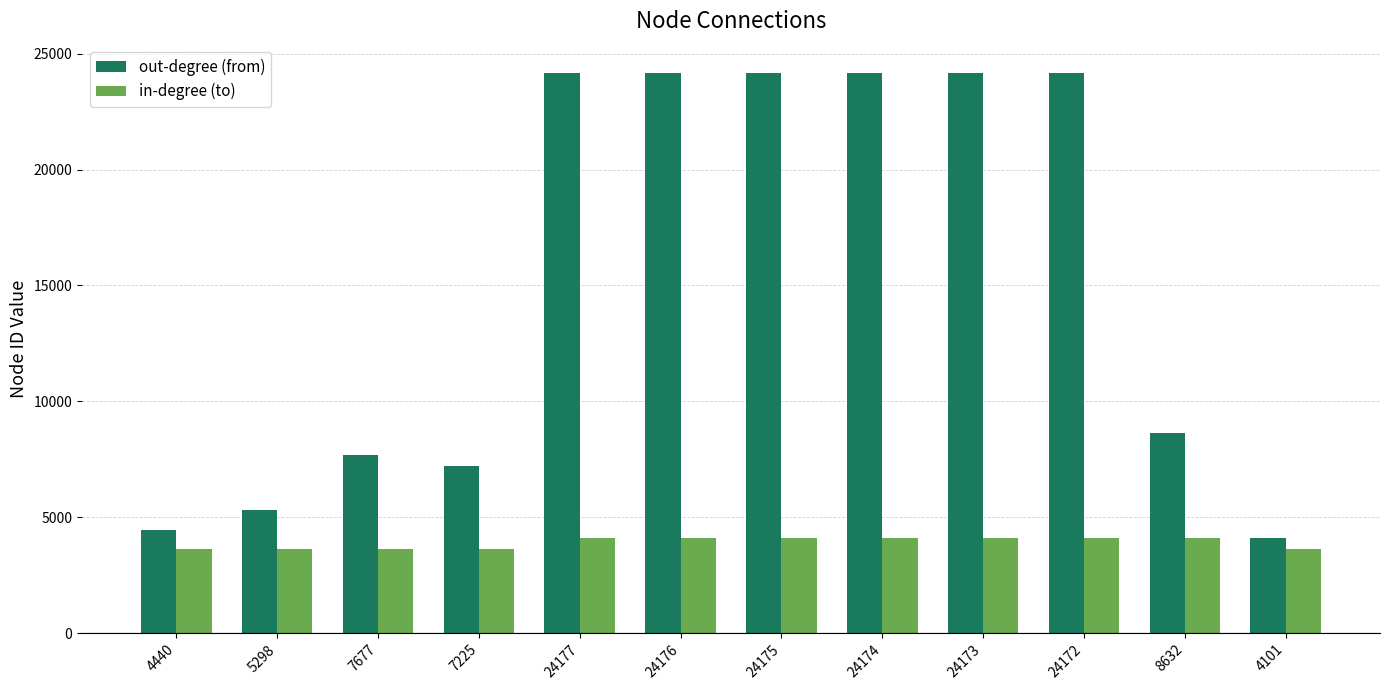

What is the minimum value for in-degree (to)?

3631